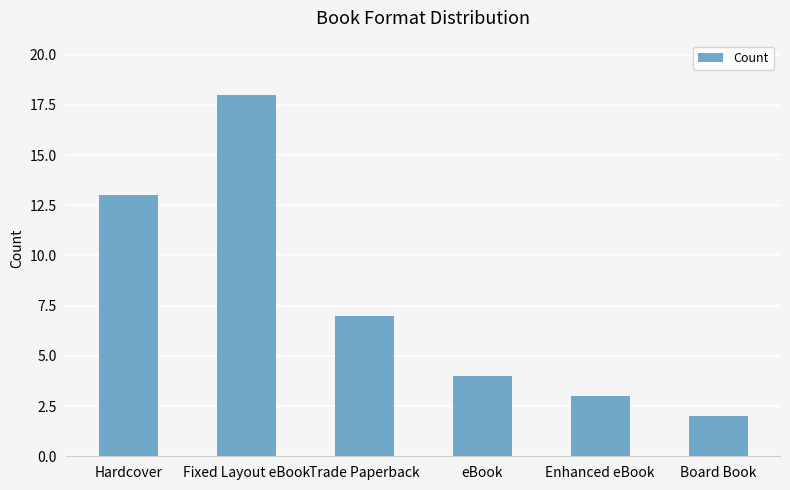

The value at Hardcover is 22. True or false?

False